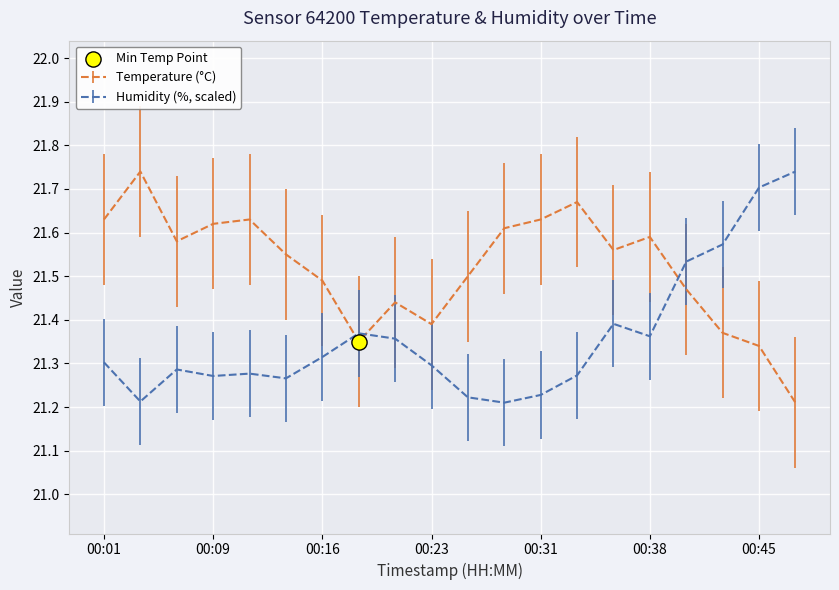

At how many categories does at least one series exceed 21?

20